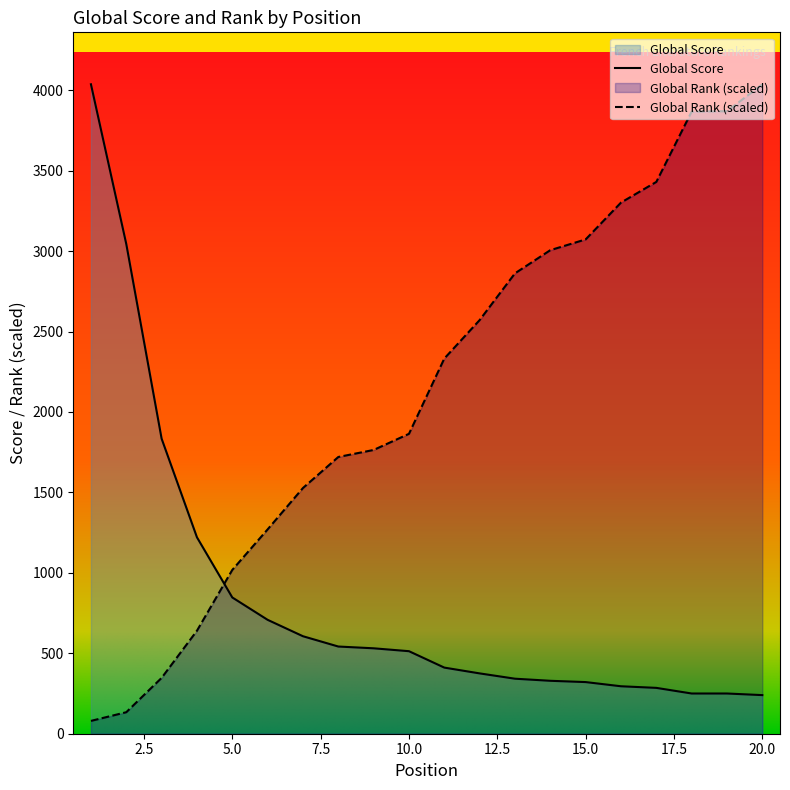

Which has a higher value, 7 or 20?

7